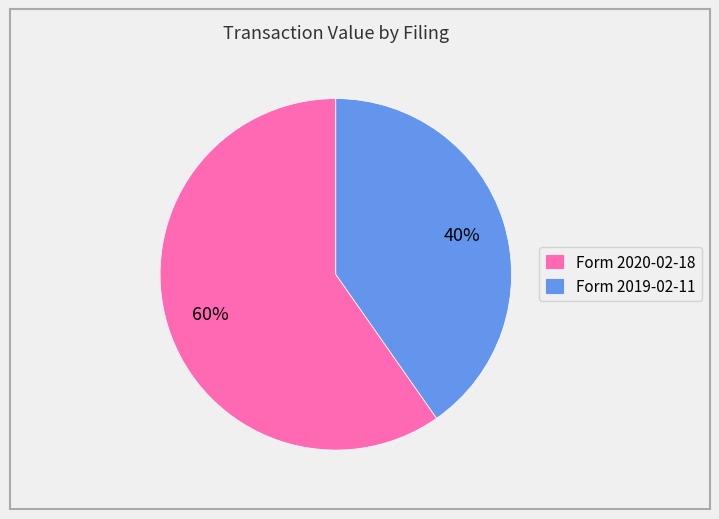

The Form 2019-02-11 slice represents 28% of the pie. True or false?

False